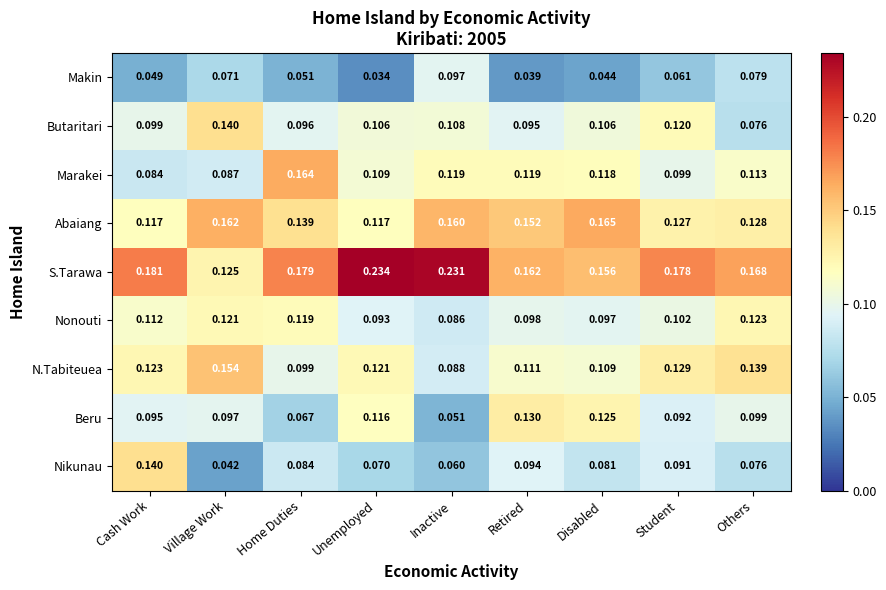

Which label corresponds to the largest value in the chart?

Unemployed